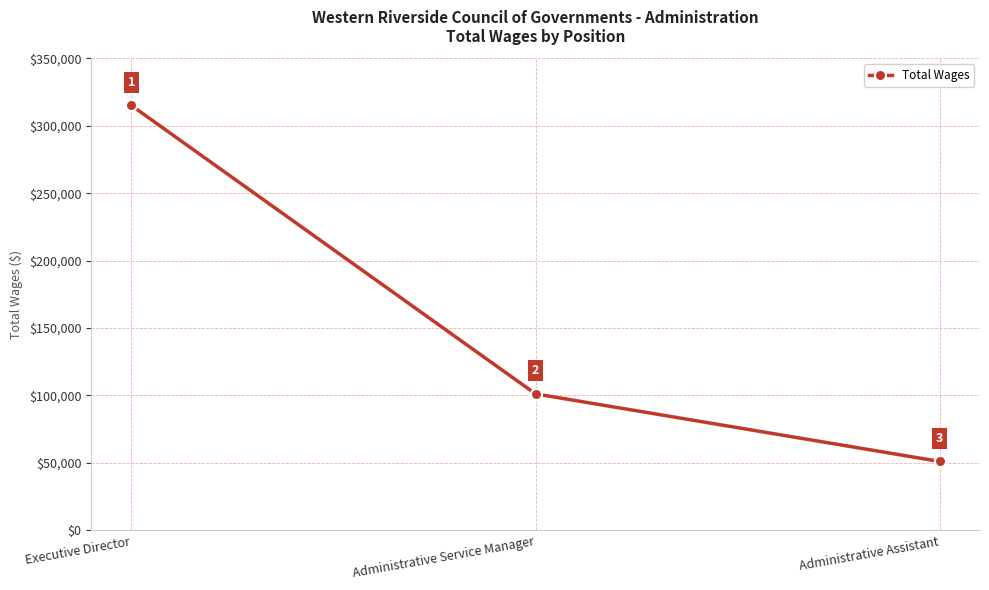

Rank the categories by value from highest to lowest.

Executive Director, Administrative Service Manager, Administrative Assistant